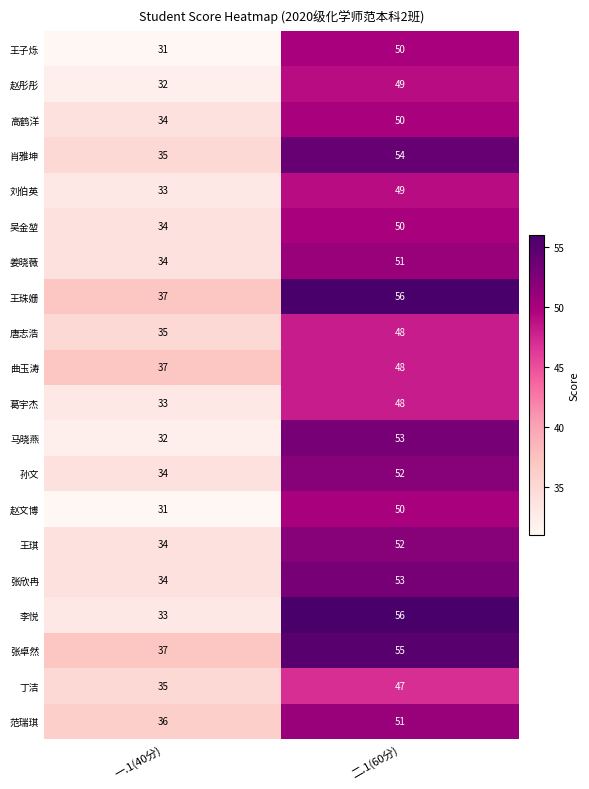

Which series has the largest total across all categories?

王珠姗